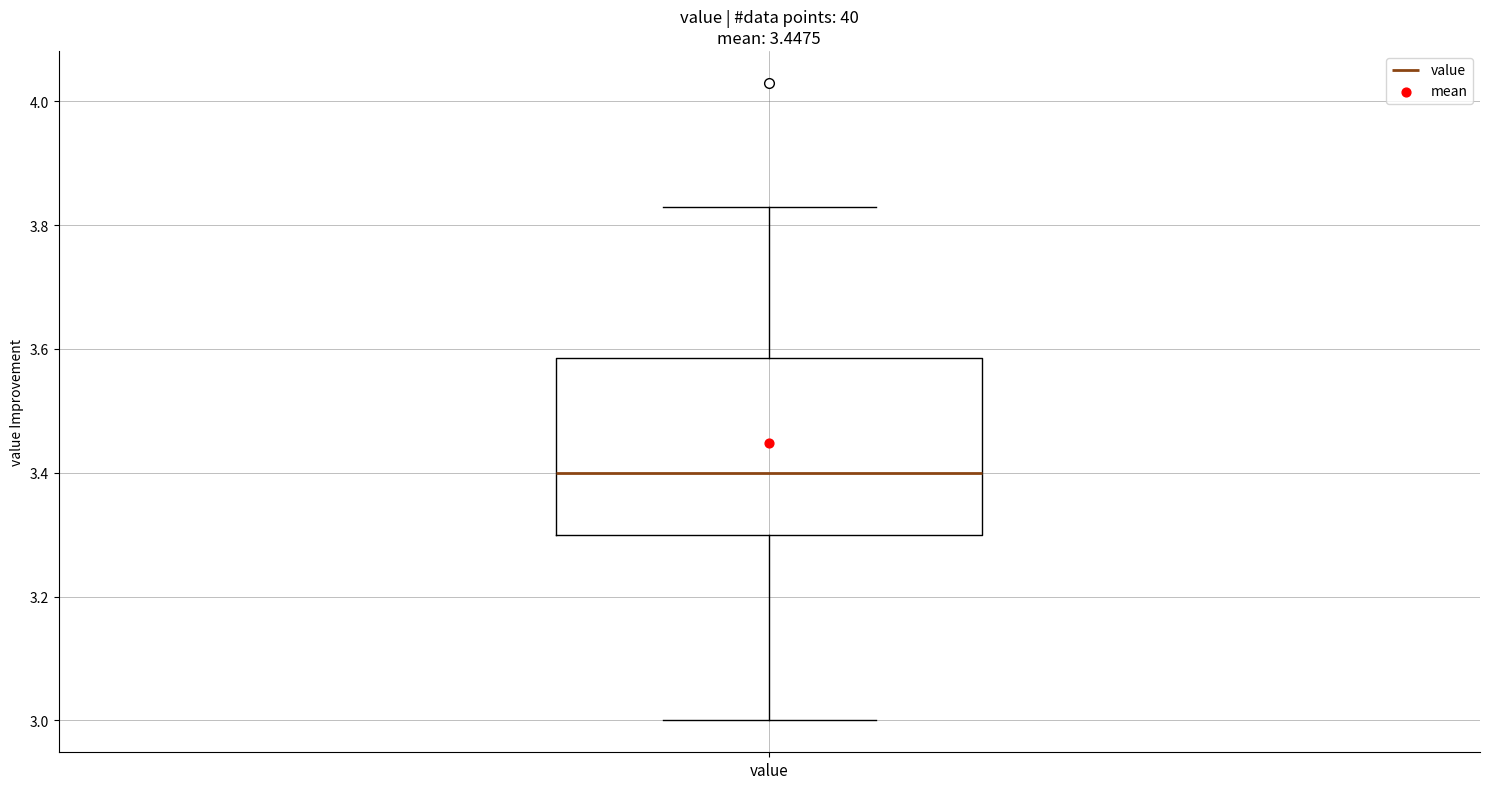

Transcribe this box plot: give where the median line is, the range the box spans, and where the two whiskers end, as read against the y-axis. The values are not printed on the chart, so give them approximately, as read against the axis.

median 3.40, box 3.30 to 3.58, whiskers 3.00 to 3.84